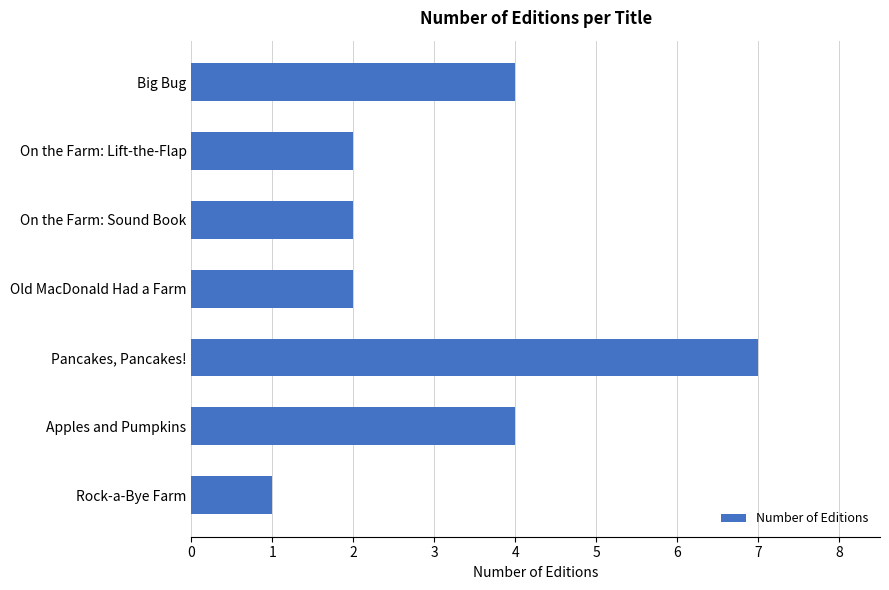

Does the chart contain stacked bars?

No